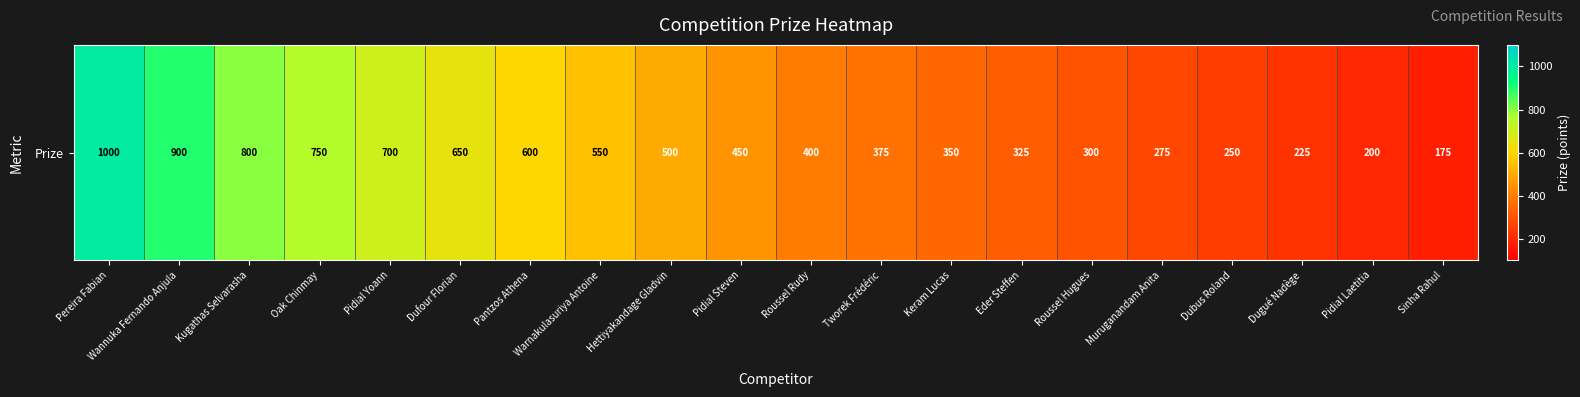

Between Dufour Florian and Tworek Frédéric, which is larger?

Dufour Florian